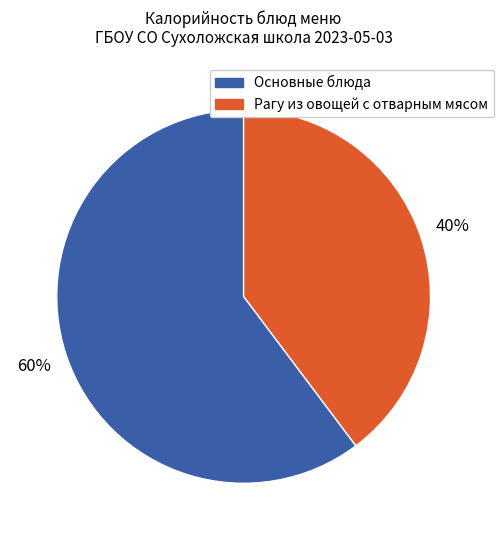

Does any single category account for the majority?

Yes